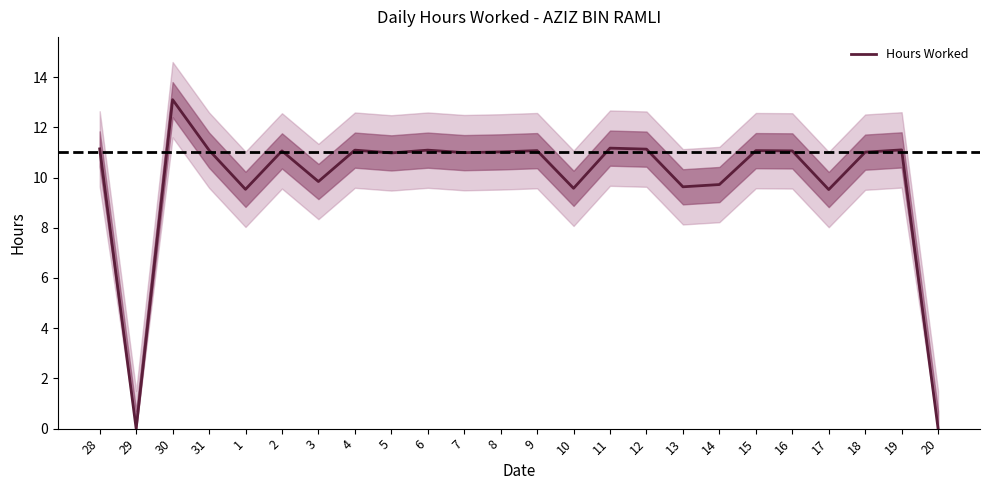

How many lines are shown in the chart?

1